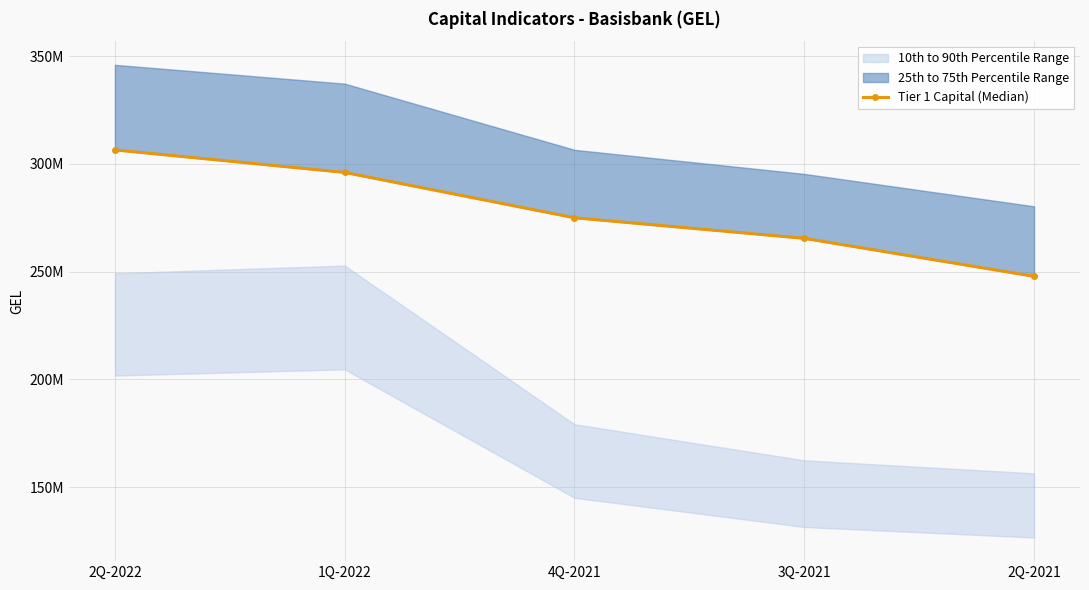

Which has a higher value, 1Q-2022 or 3Q-2021?

1Q-2022